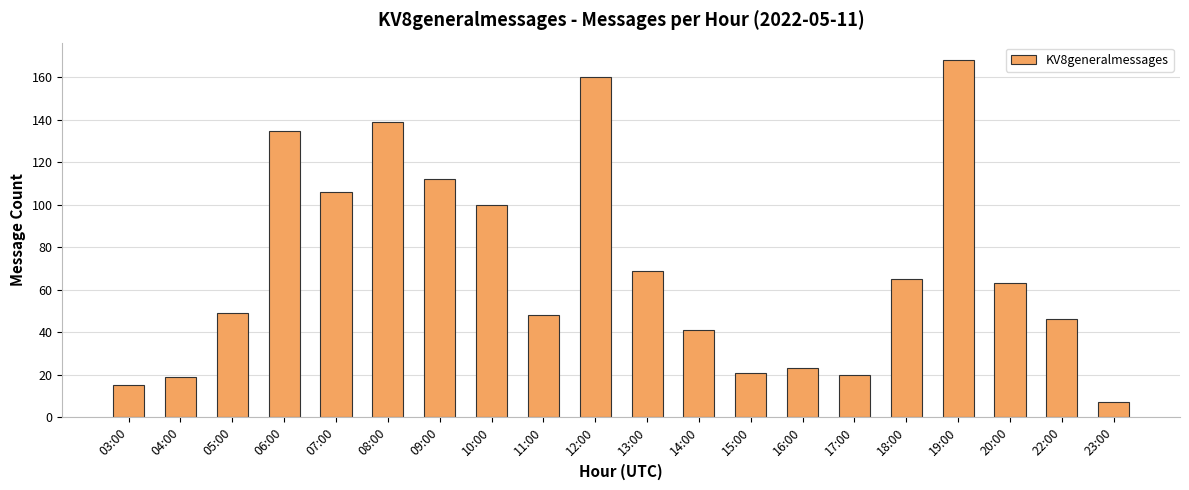

What is the value of the 1st bar from the left?

15